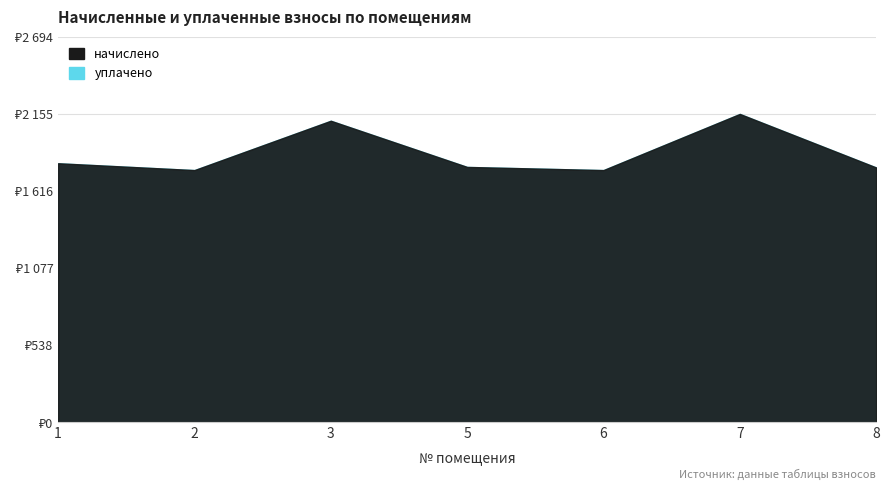

In начислено, how many points are higher than both neighbors (excluding endpoints)?

2